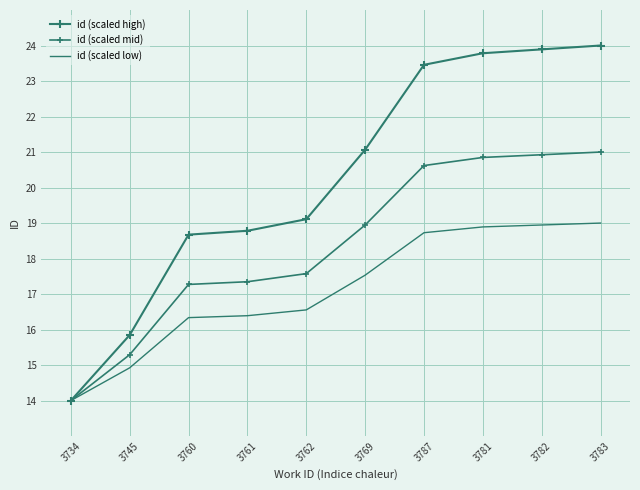

At which category does the chart reach its minimum across all series?

3734